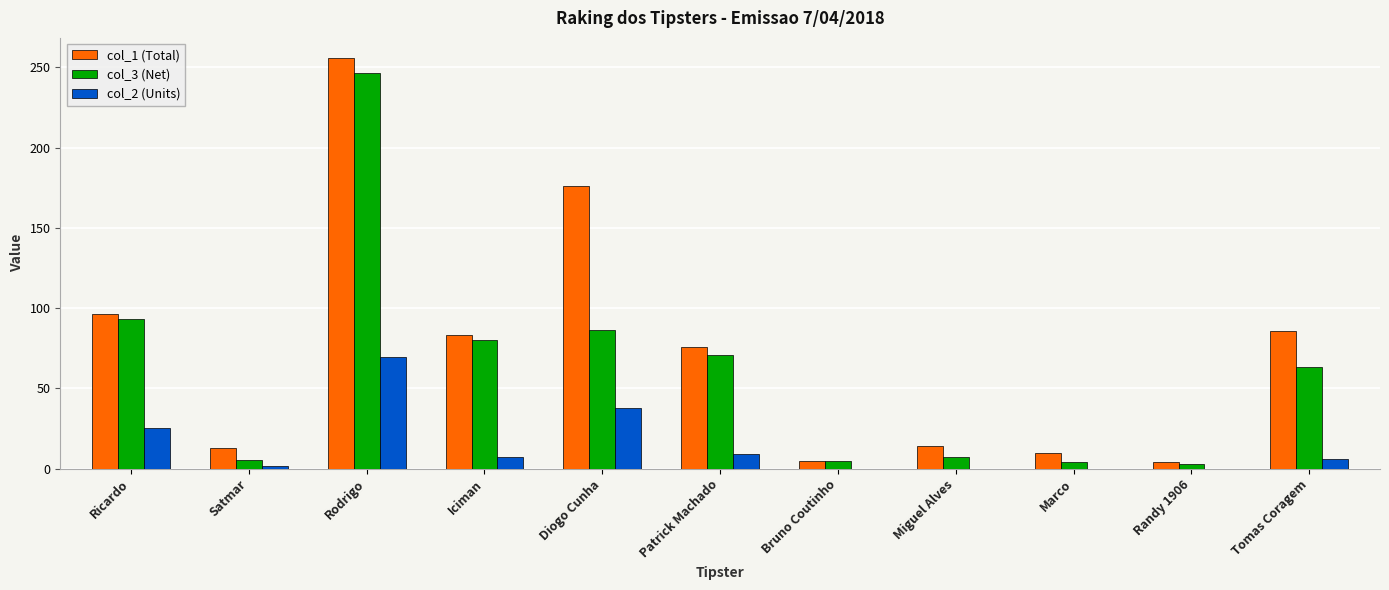

Is it true that col_1 (Total) equals 50.1 at Diogo Cunha?

False